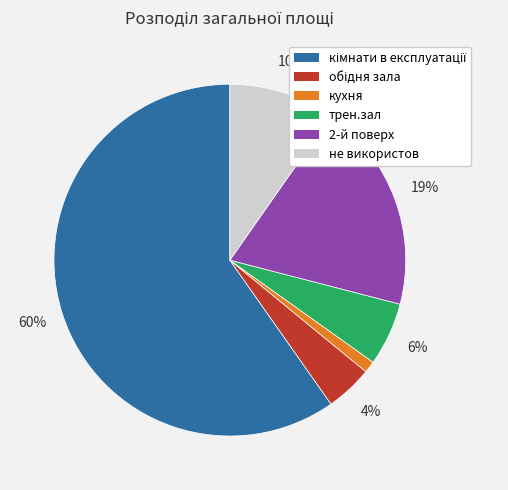

Count the number of slices in the pie.

6